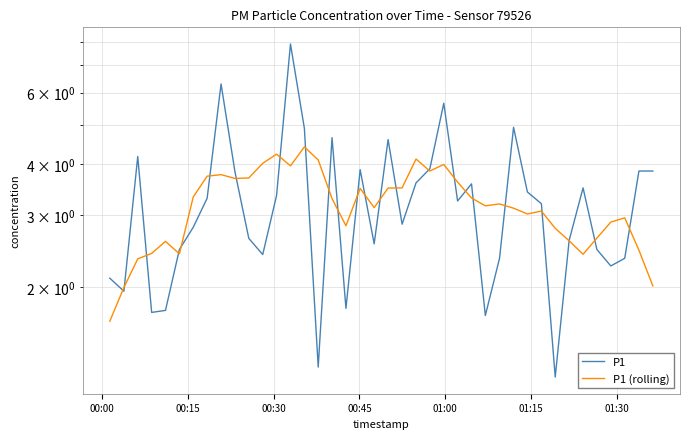

Reading left to right, what are all the values shown in this chart?

P1: 2.1	1.9	4.2	1.7	1.8	2.5	2.8	3.3	6.3	3.8	2.6	2.4	3.4	7.9	4.9	1.3	4.7	1.8	3.9	2.5	4.6	2.9	3.6	3.9	5.7	3.2	3.6	1.7	2.4	4.9	3.4	3.2	1.2	2.6	3.5	2.5	2.2	2.4	3.9	3.9
P1 (rolling): 1.6	2.0	2.3	2.4	2.6	2.4	3.3	3.7	3.8	3.7	3.7	4.0	4.2	4.0	4.4	4.1	3.3	2.8	3.5	3.1	3.5	3.5	4.1	3.9	4.0	3.6	3.3	3.2	3.2	3.1	3.0	3.1	2.8	2.6	2.4	2.6	2.9	3.0	2.5	2.0